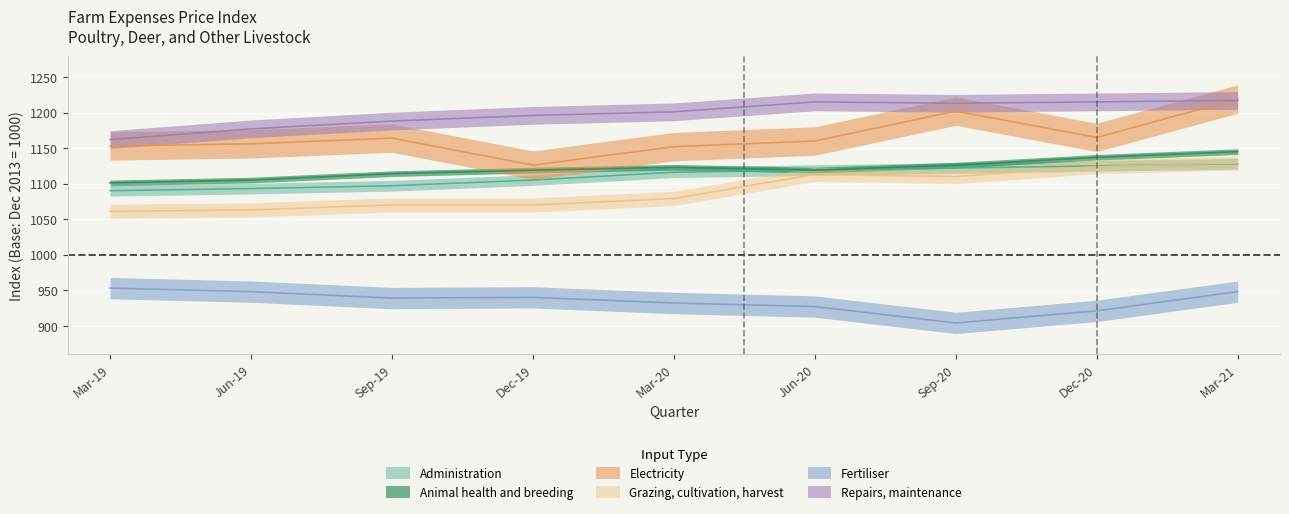

How many values in the Animal health and breeding series are below 1119?

3